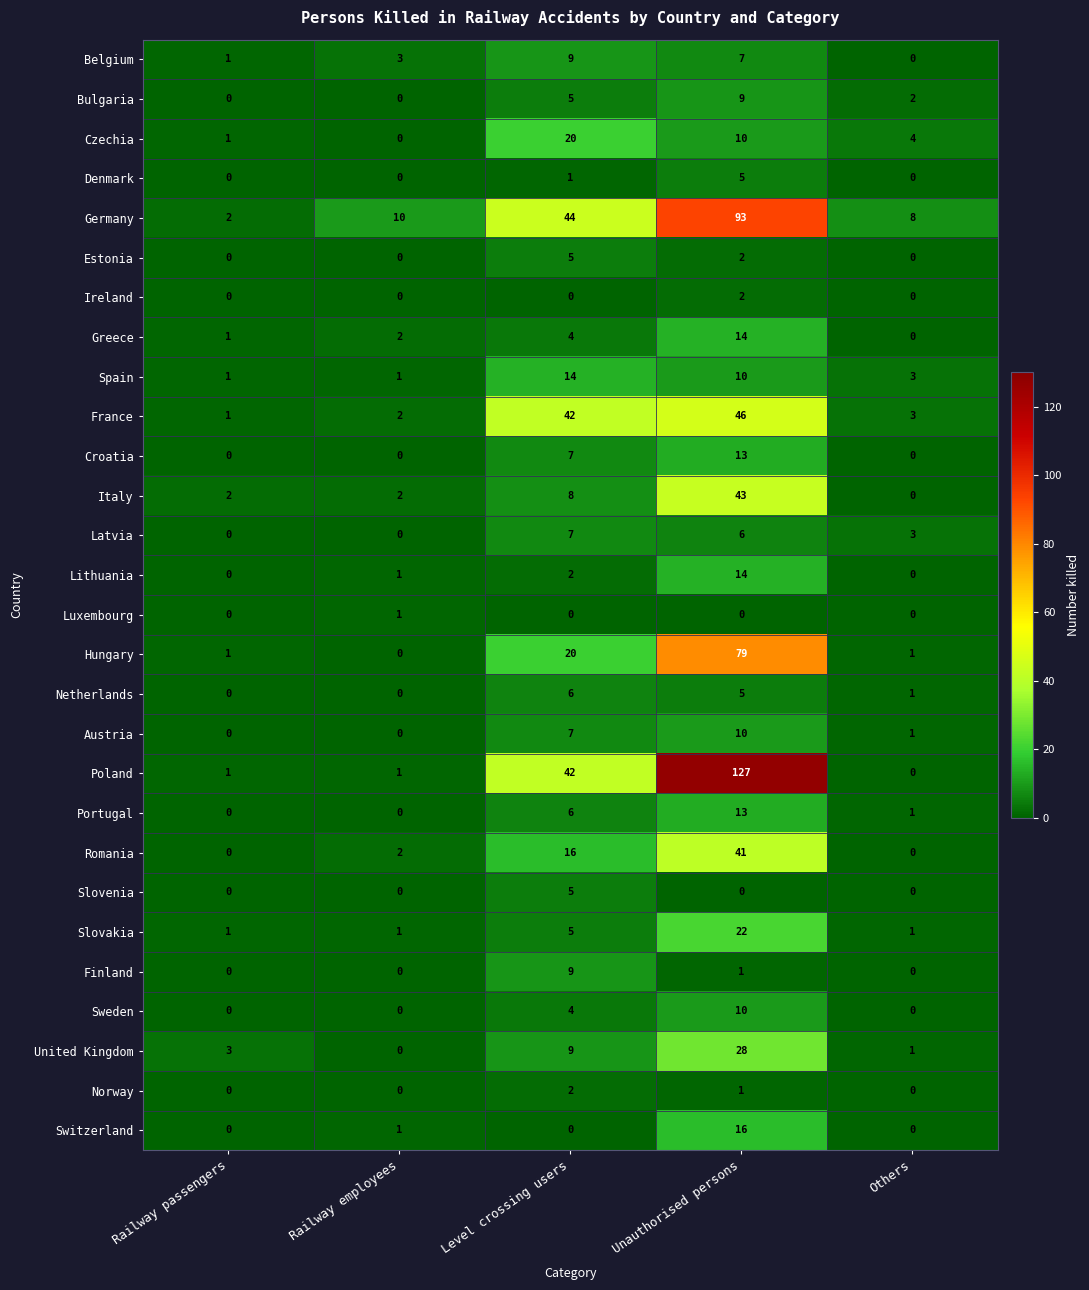

How many values in Portugal are above zero?

3